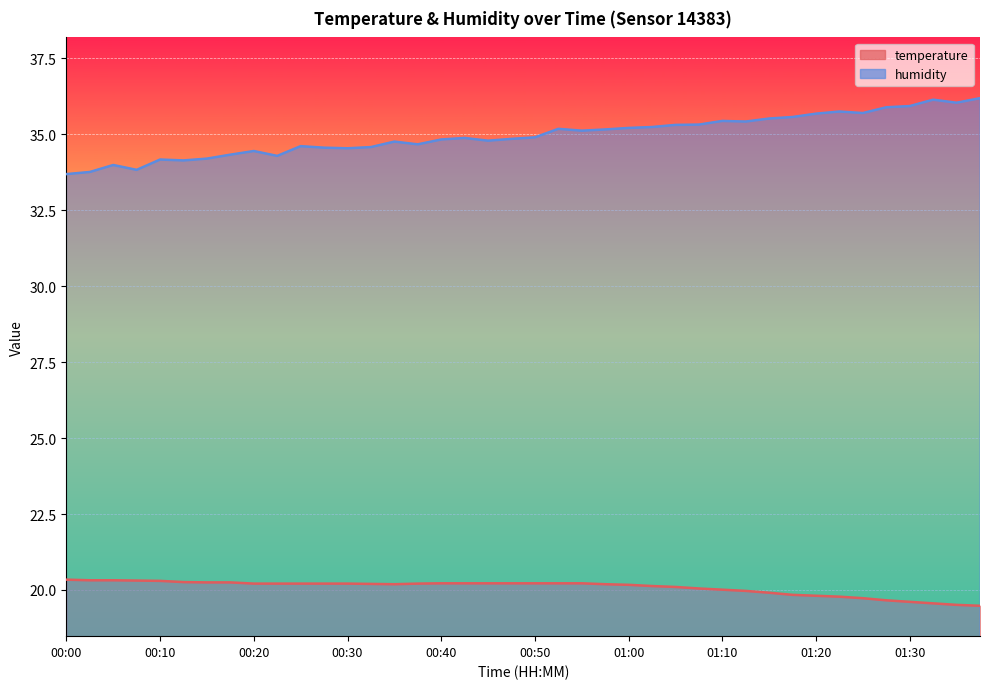

In humidity, how many points are higher than both neighbors (excluding endpoints)?

10